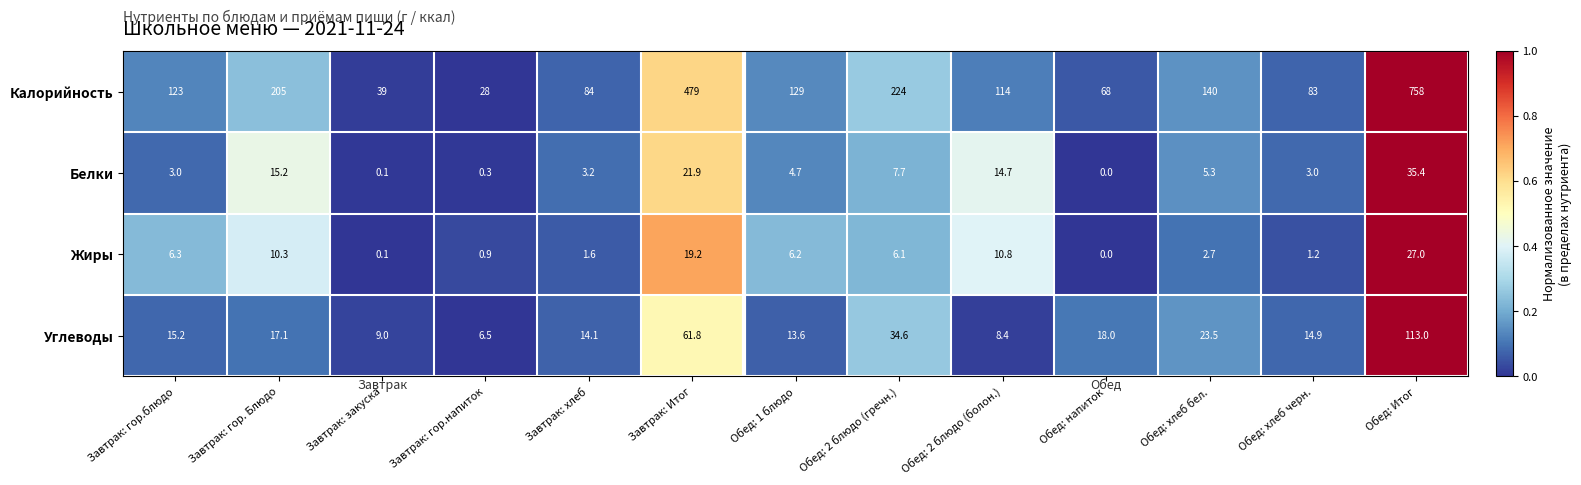

What is the difference between the maximum and second lowest values in the Жиры series?

26.9